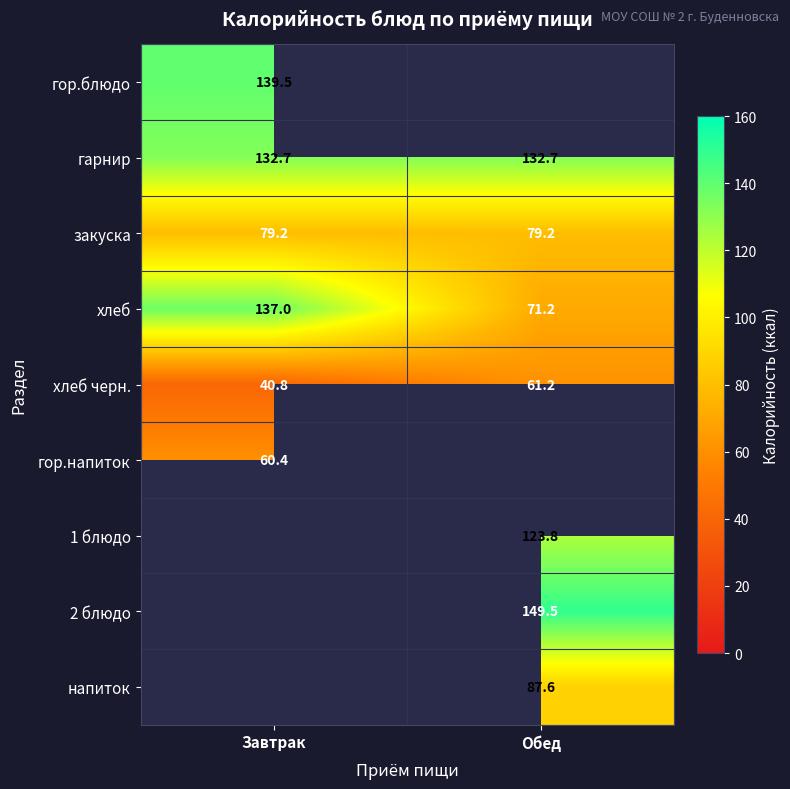

Is the value of гор.блюдо at Завтрак greater than the value of гарнир at Обед?

Yes